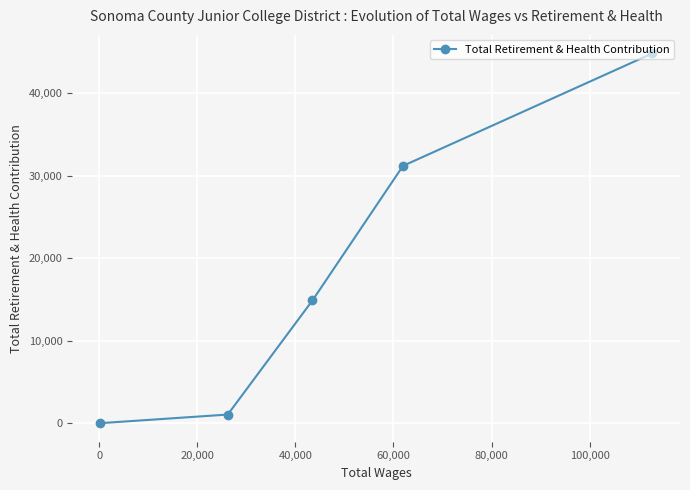

What is the average value?

18398